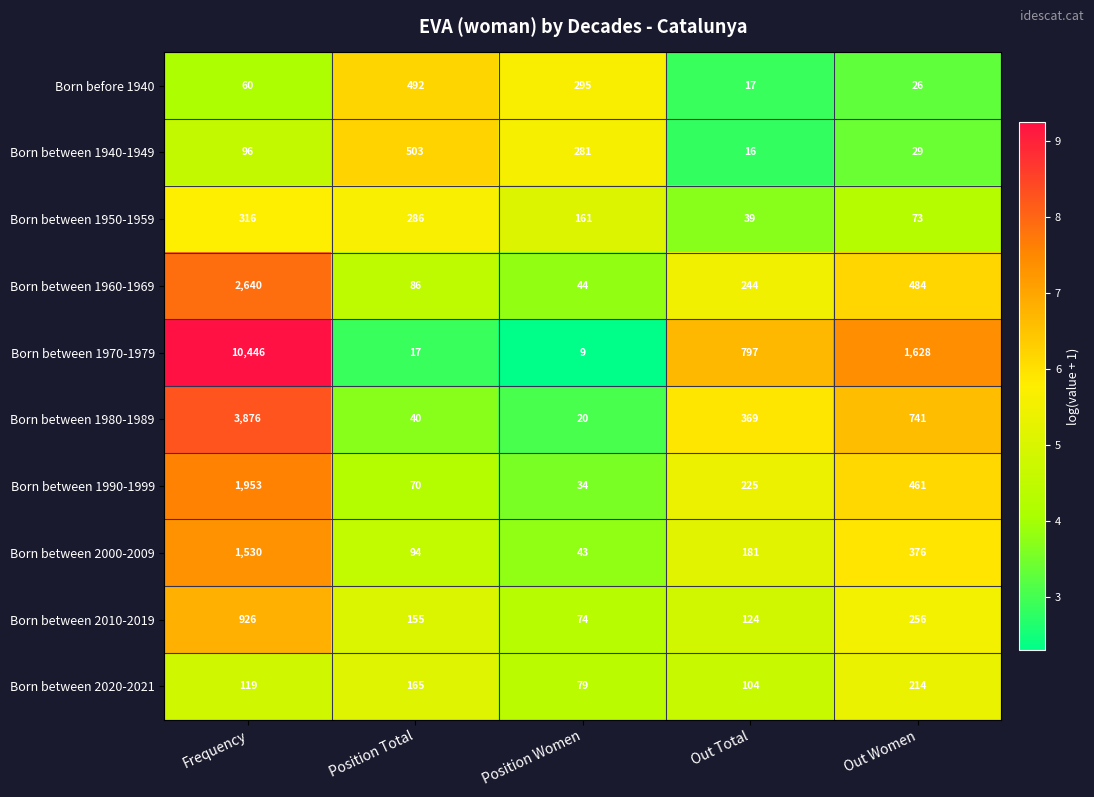

Which category has the highest value across all series?

Frequency